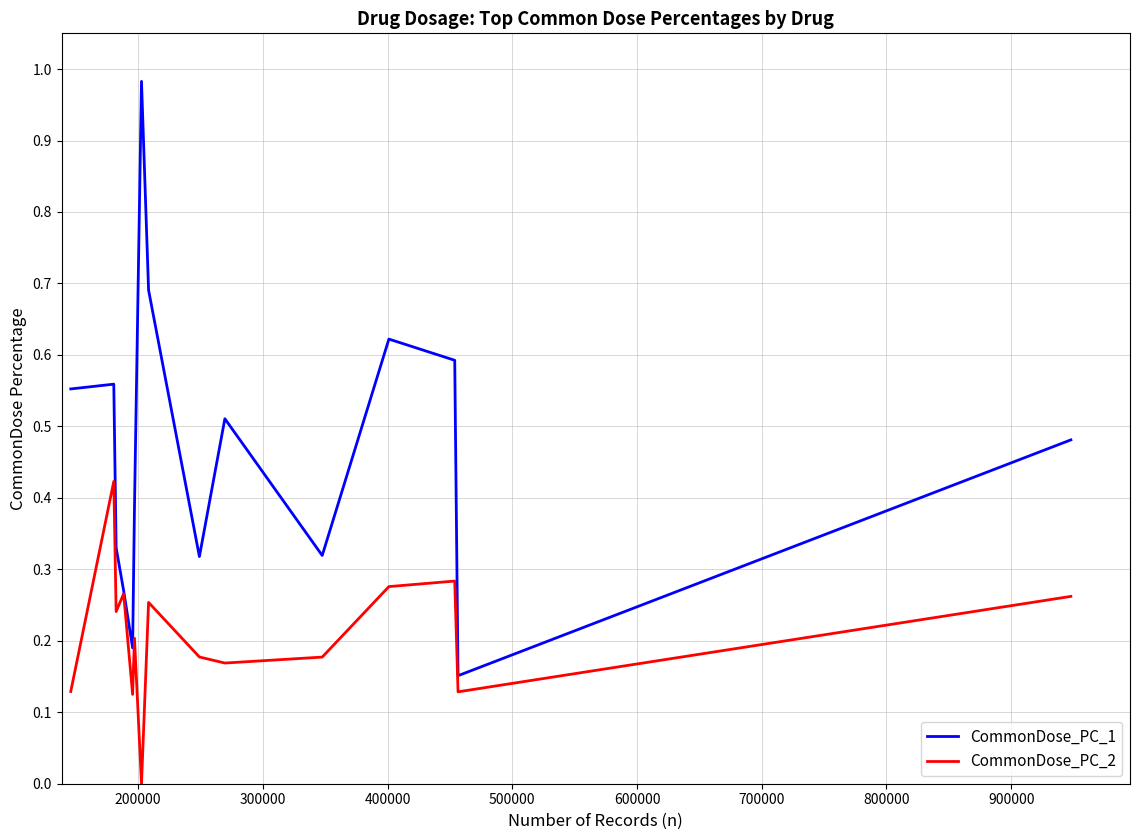

Rank the series by their maximum value, from highest to lowest.

CommonDose_PC_1, CommonDose_PC_2